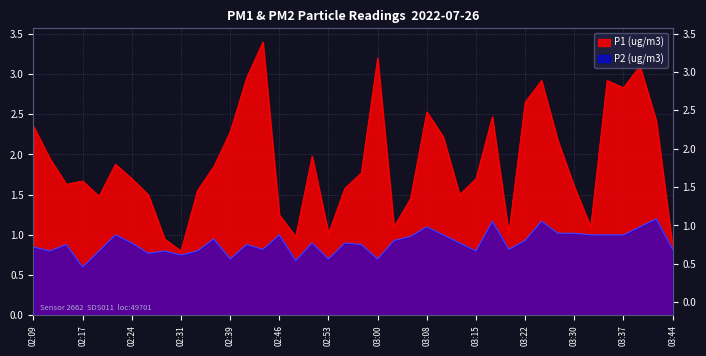

Between 02:17 and 03:20, which series saw the biggest shift?

P1